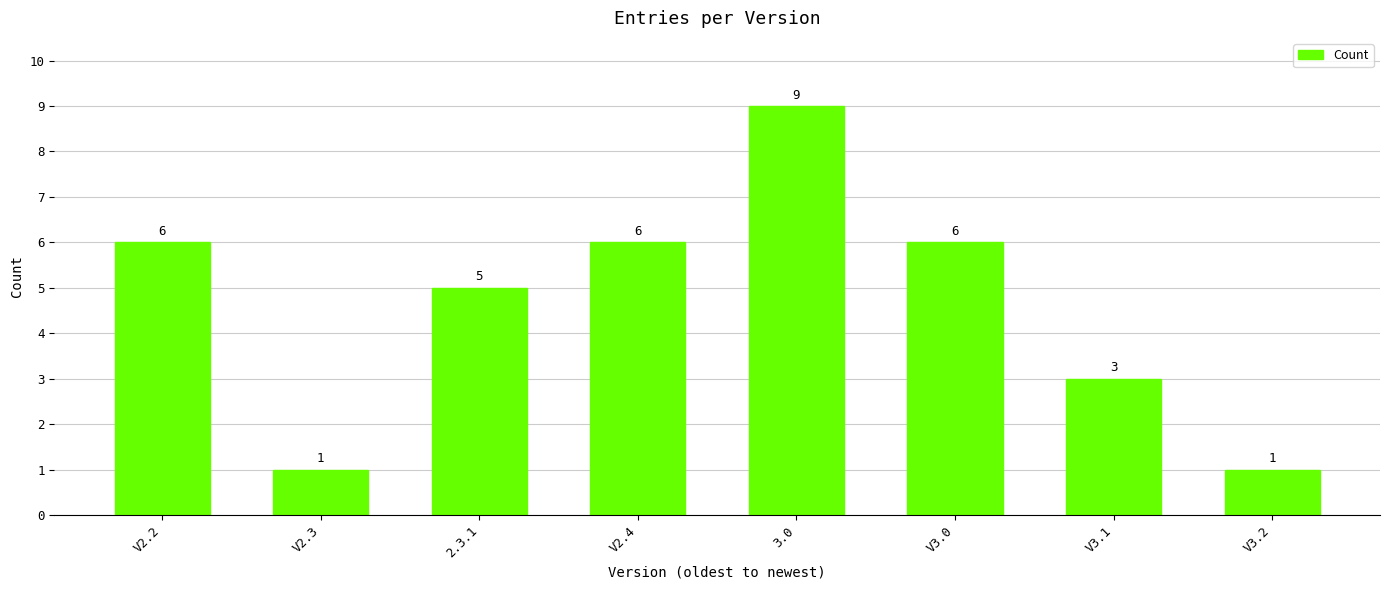

What is the difference between the values at 2.3.1 and V2.3?

4